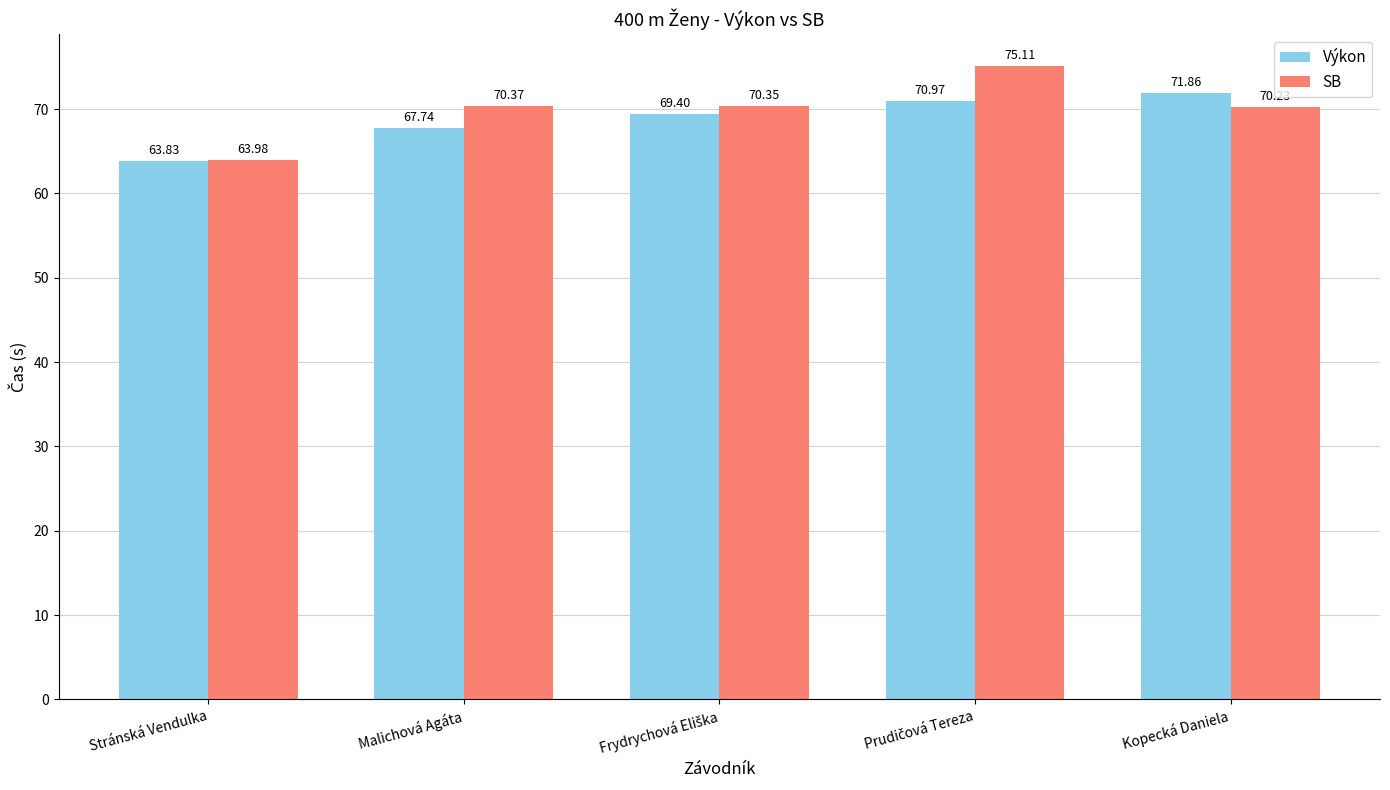

How many bars are there in total?

10